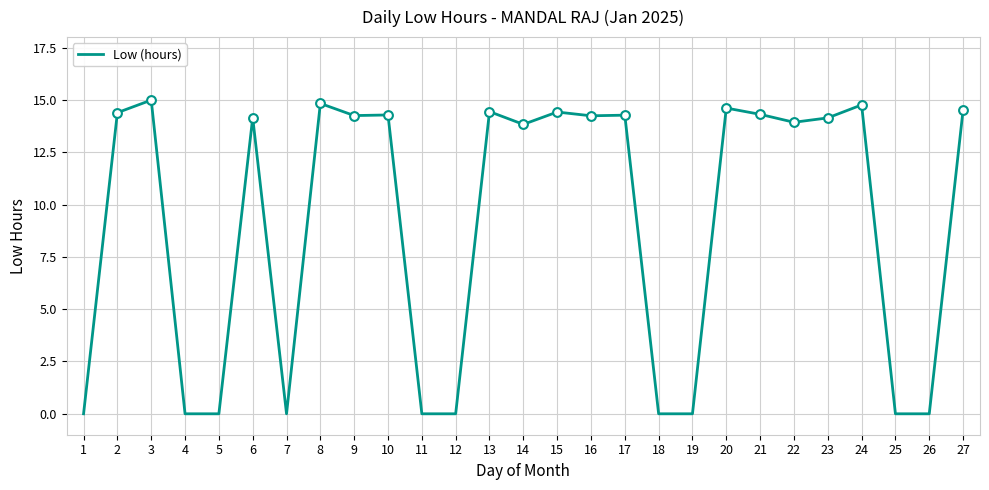

What is the change in value from 9 to 23?

-0.1